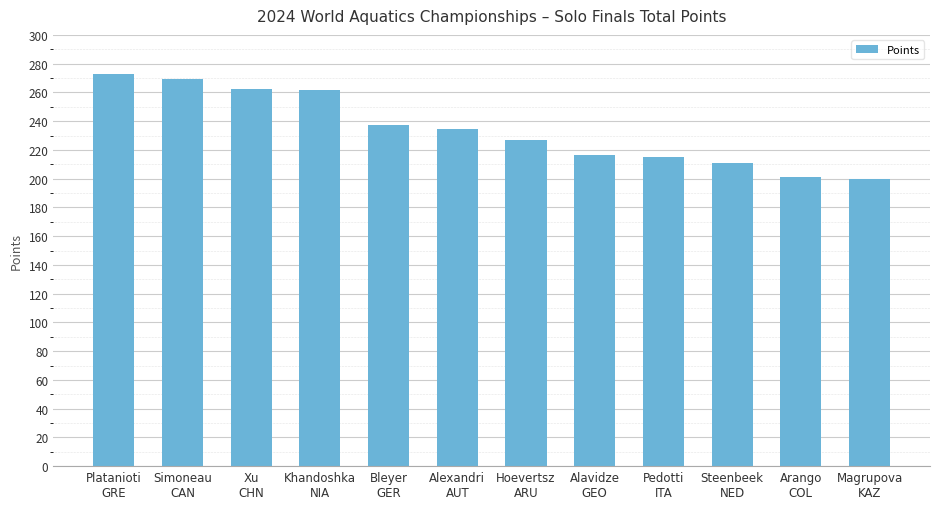

What is the change in value from Khandoshka
NIA to Steenbeek
NED?

-50.8